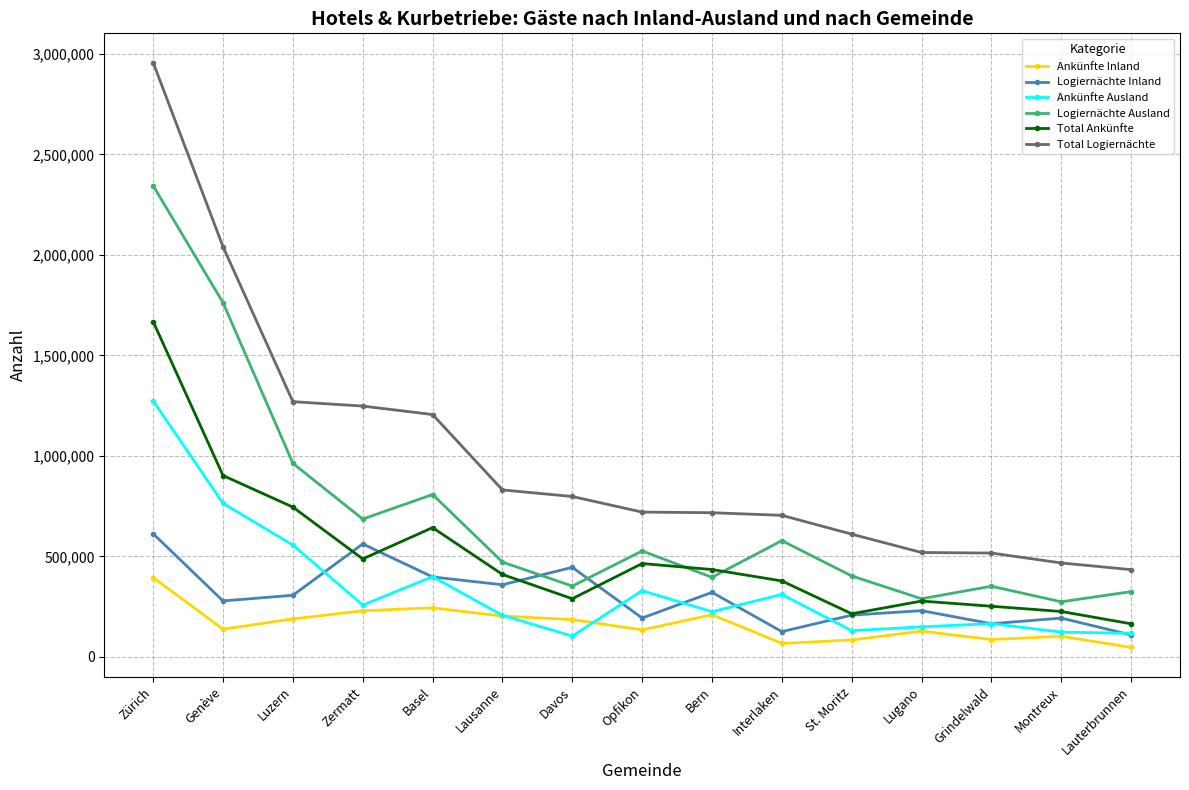

What is the label of the 11th point from the left?

St. Moritz